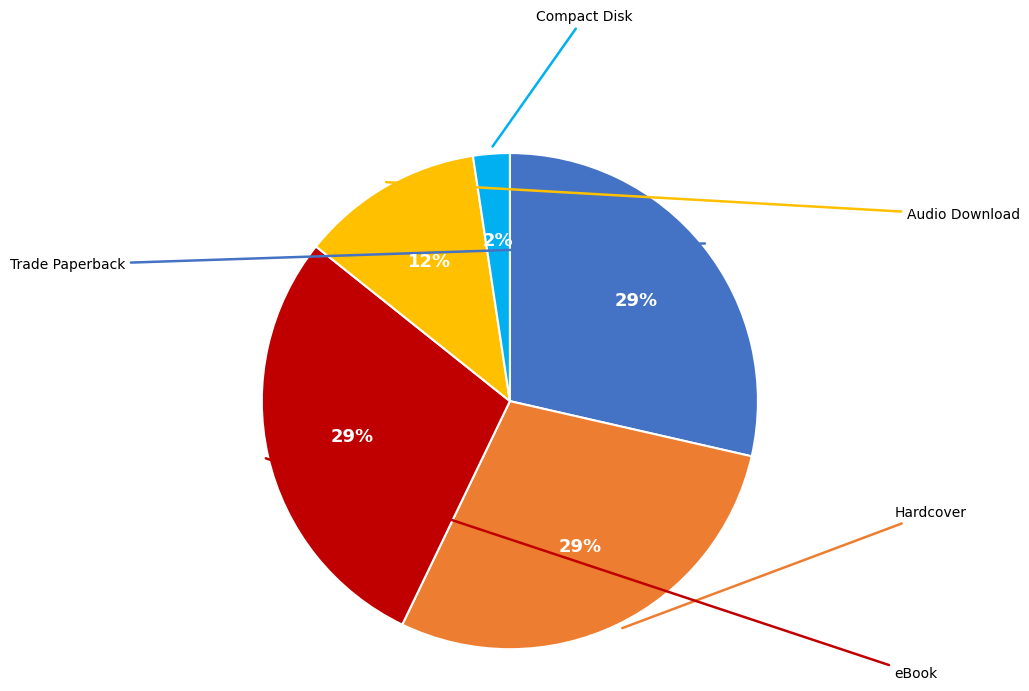

Is there any slice that represents more than half of the pie?

No